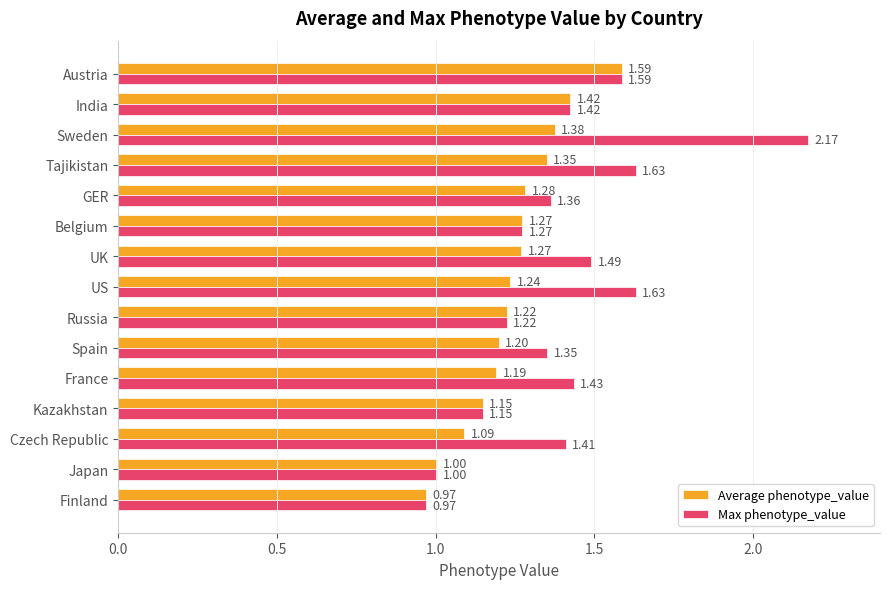

What is the difference between the second highest and second lowest values in the Average phenotype_value series?

0.4